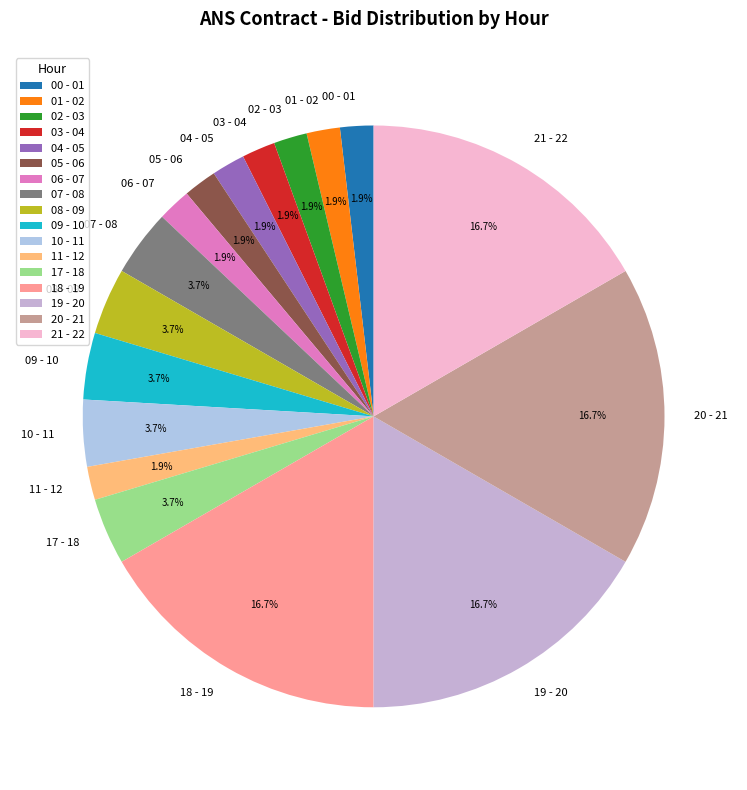

Between 18 - 19 and 05 - 06, which is larger?

18 - 19